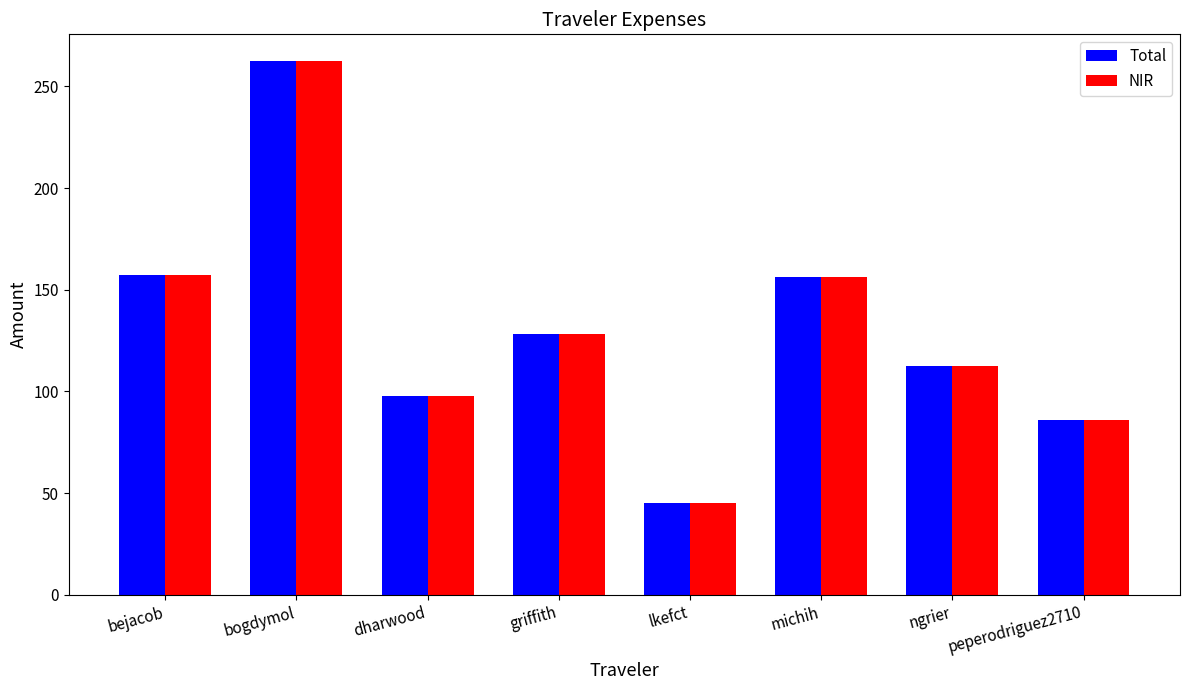

What is the approximate value of NIR at bogdymol?

262.5